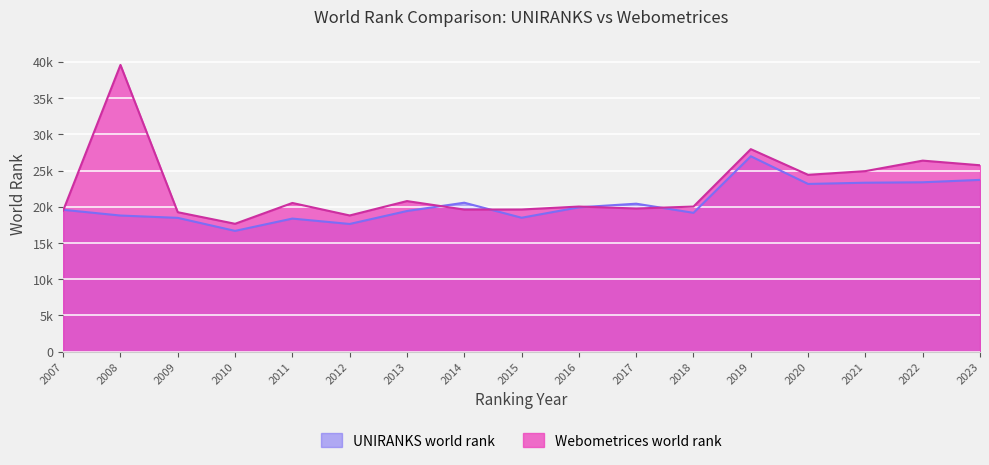

What is the approximate value of Webometrices world rank at 2015, to the nearest 10?

19620